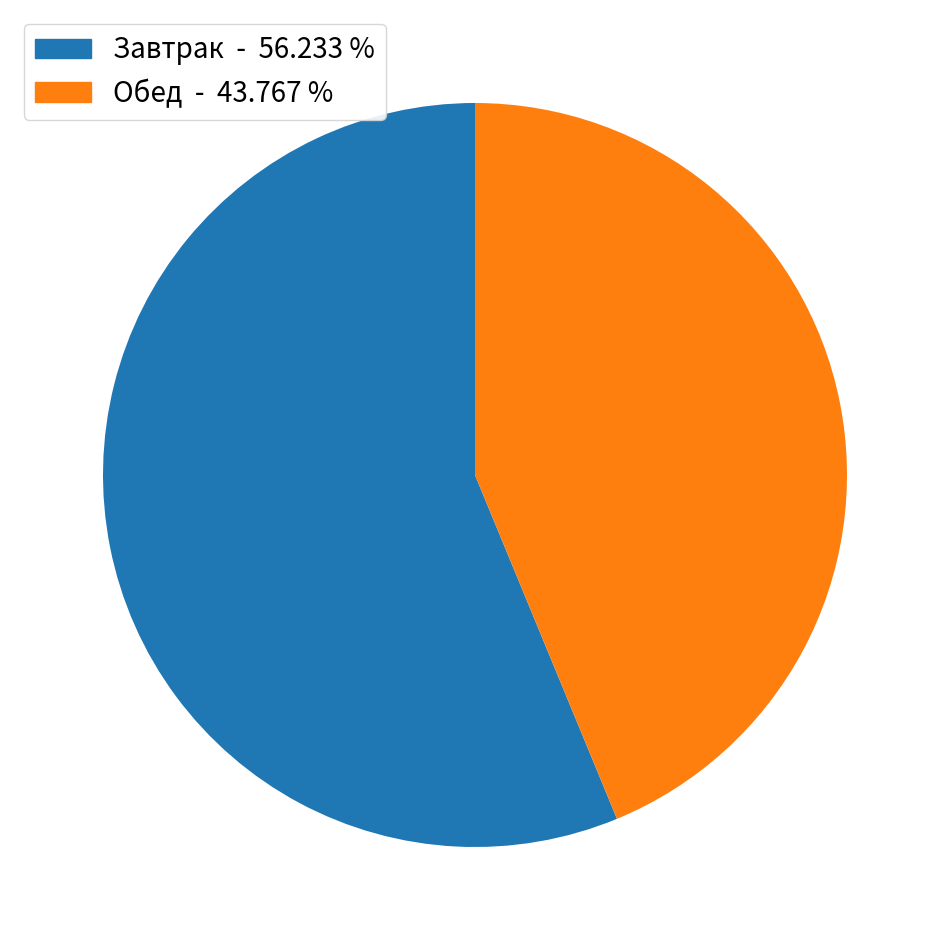

Is there any slice that represents more than half of the pie?

Yes